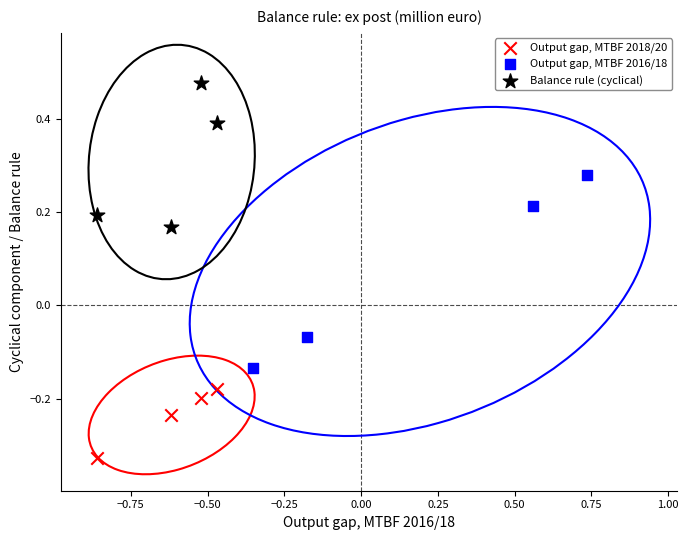

Which series reaches the minimum Y coordinate?

Output gap, MTBF 2018/20